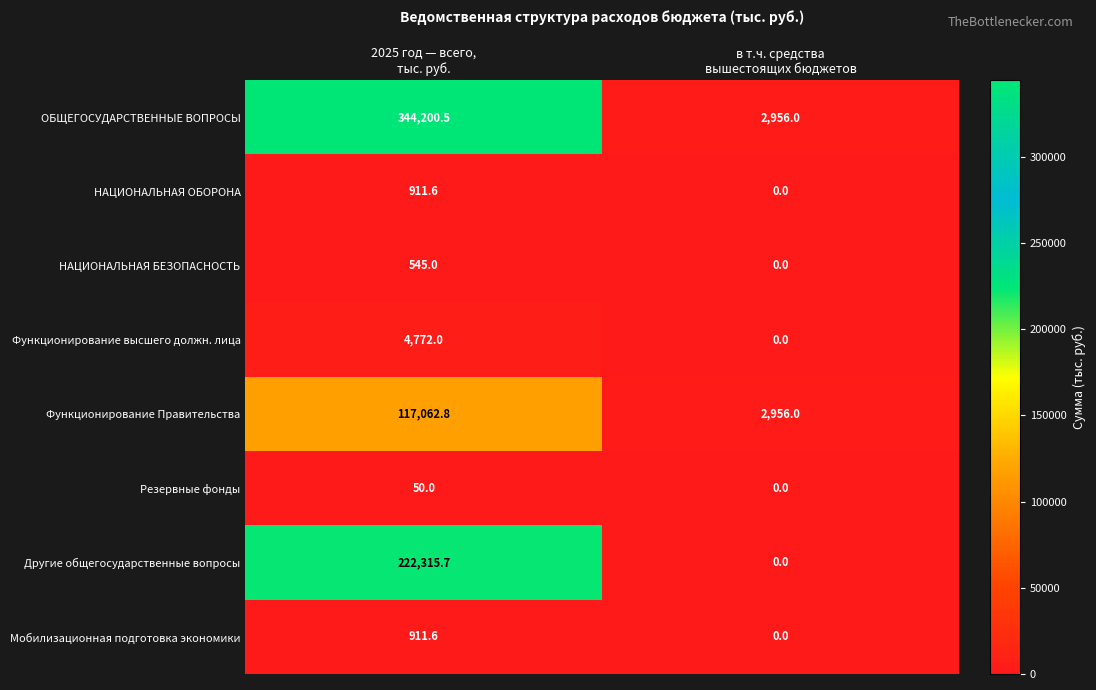

Reading left to right, what are all the values shown in this chart?

ОБЩЕГОСУДАРСТВЕННЫЕ ВОПРОСЫ: 344200.5	2956.0
НАЦИОНАЛЬНАЯ ОБОРОНА: 911.6	0.0
НАЦИОНАЛЬНАЯ БЕЗОПАСНОСТЬ: 545.0	0.0
Функционирование высшего должн. лица: 4772.0	0.0
Функционирование Правительства: 117062.8	2956.0
Резервные фонды: 50.0	0.0
Другие общегосударственные вопросы: 222315.7	0.0
Мобилизационная подготовка экономики: 911.6	0.0